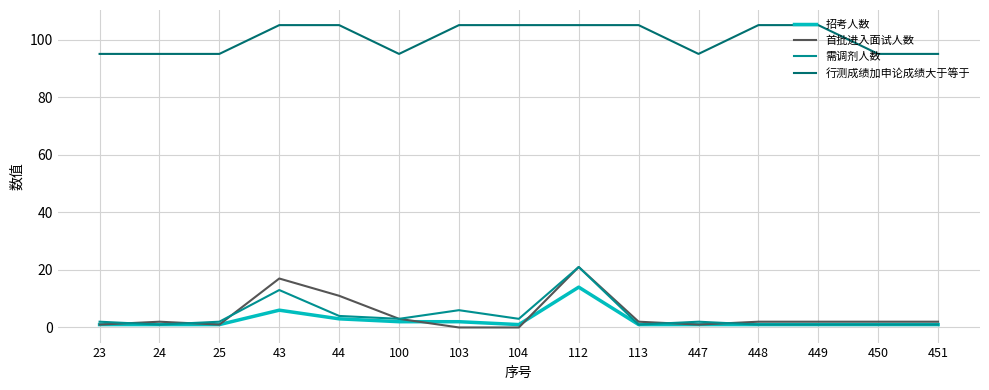

The 需调剂人数 series shows 4 at 44. True or false?

True